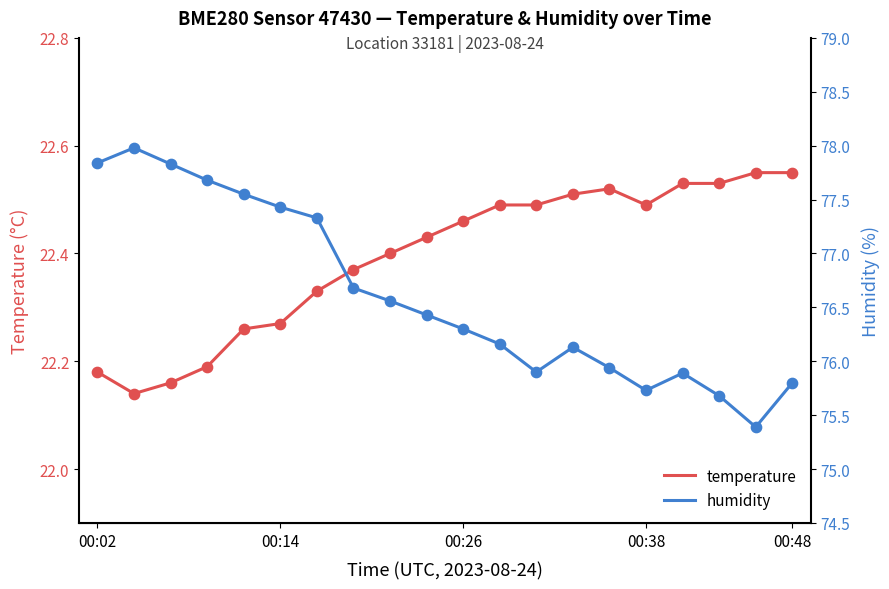

Which series has the widest spread of Y values?

humidity